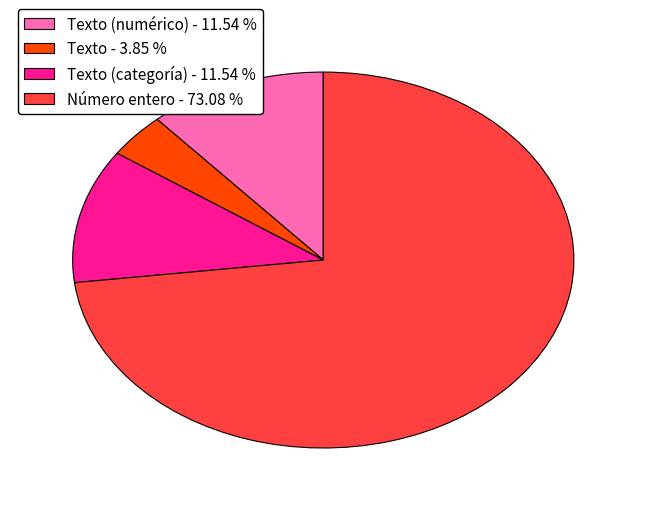

Do Texto (categoría) - 11.54 % and Número entero - 73.08 % together represent more than half of the pie?

Yes